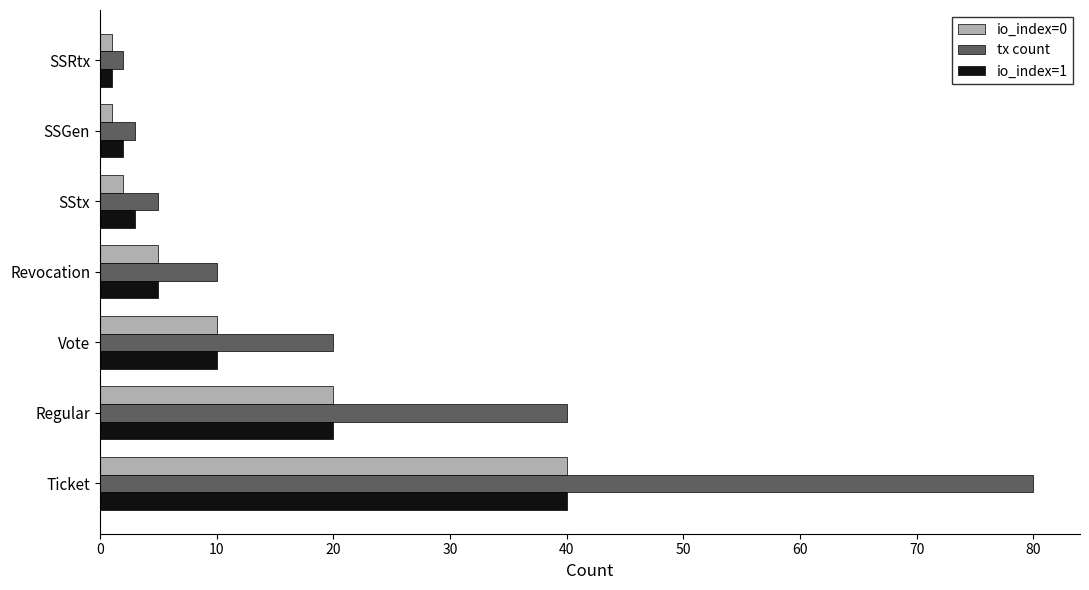

Which series has the largest total across all categories?

tx count